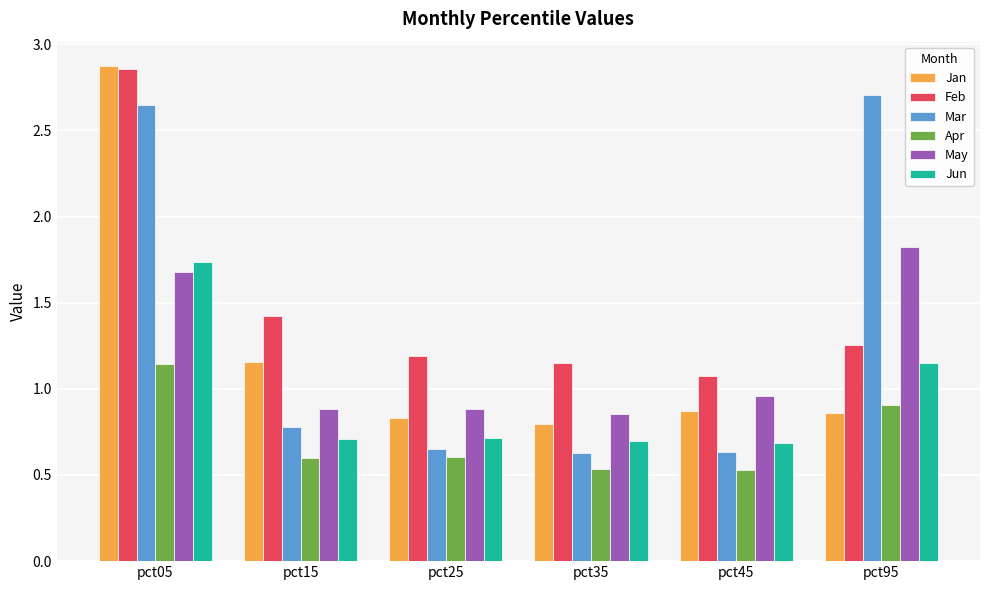

What is the sum of all May values?

7.1